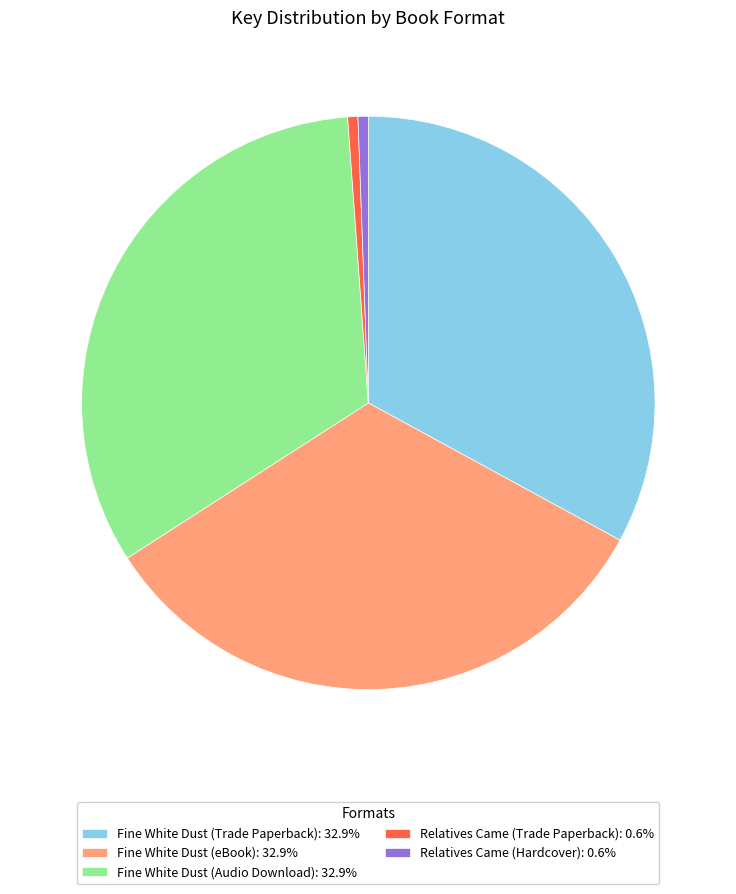

Is the sum of Relatives Came (Hardcover): 0.6% and Relatives Came (Trade Paperback): 0.6% greater than half?

No